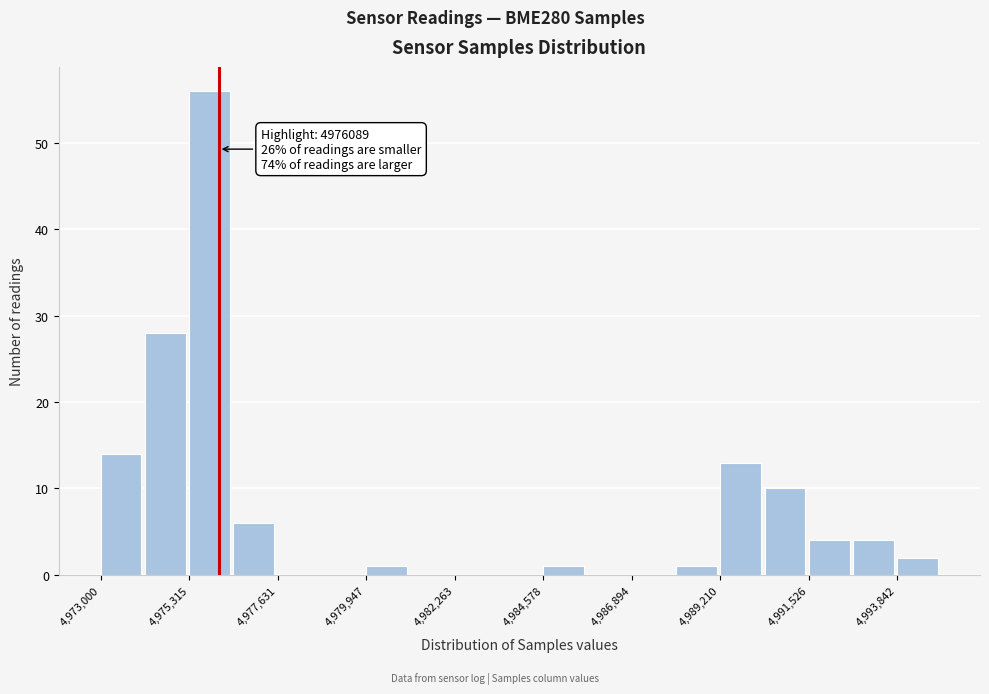

Around what value on the x-axis is the tallest bar? Give the approximate position of its centre, as read against the axis.

4976000